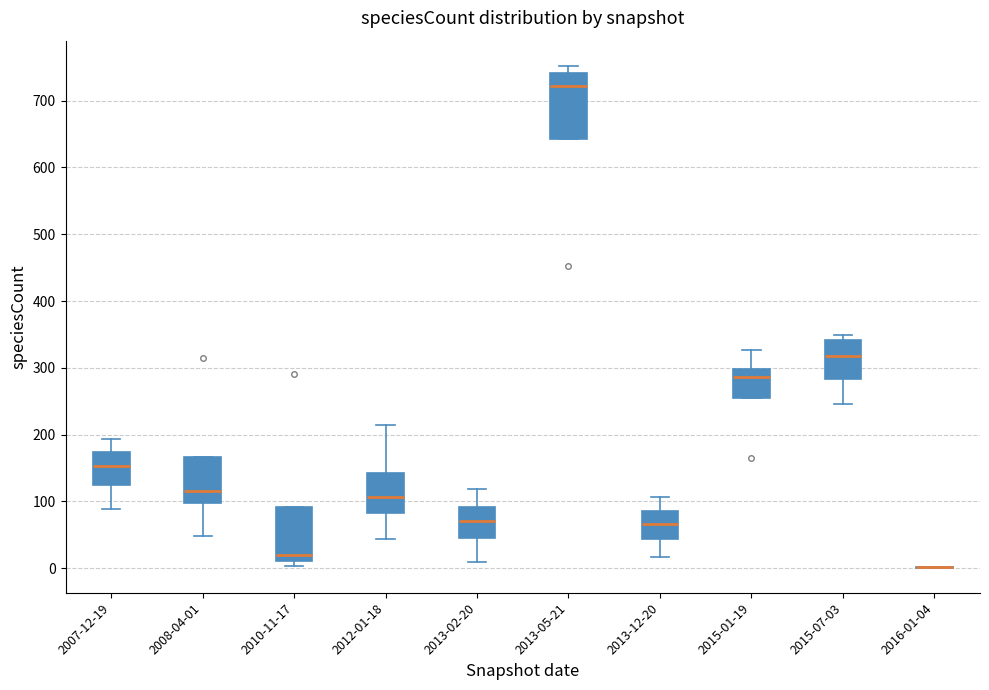

Reading left to right, transcribe this box plot: for each box, give where its median line is, the range the box spans, and where its two whiskers end, as read against the y-axis. The values are not printed on the chart, so give them approximately, as read against the axis.

2007-12-19: median 150, box 130 to 170, whiskers 90 to 190
2008-04-01: median 120, box 100 to 170, whiskers 50 to 170
2010-11-17: median 20, box 10 to 90, whiskers 0 to 90
2012-01-18: median 110, box 80 to 140, whiskers 40 to 220
2013-02-20: median 70, box 50 to 90, whiskers 10 to 120
2013-05-21: median 720, box 640 to 740, whiskers 640 to 750
2013-12-20: median 70, box 40 to 90, whiskers 20 to 110
2015-01-19: median 290, box 260 to 300, whiskers 260 to 330
2015-07-03: median 320, box 280 to 340, whiskers 250 to 350
2016-01-04: box collapsed to a line at 0, whiskers 0 to 0